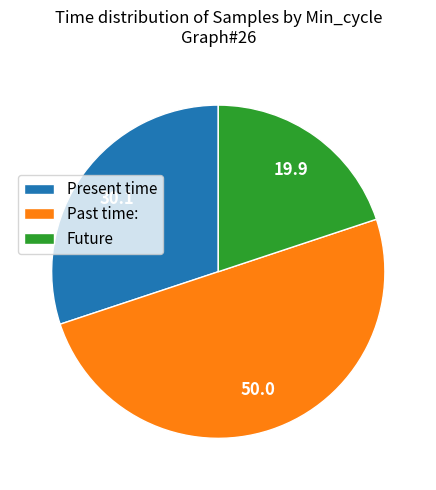

Is it true that Future is 20% of the pie?

True